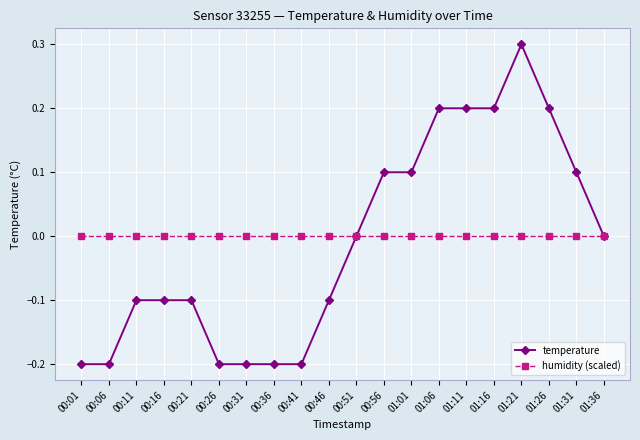

True or false: temperature has a value of 0.2 at 01:11.

True